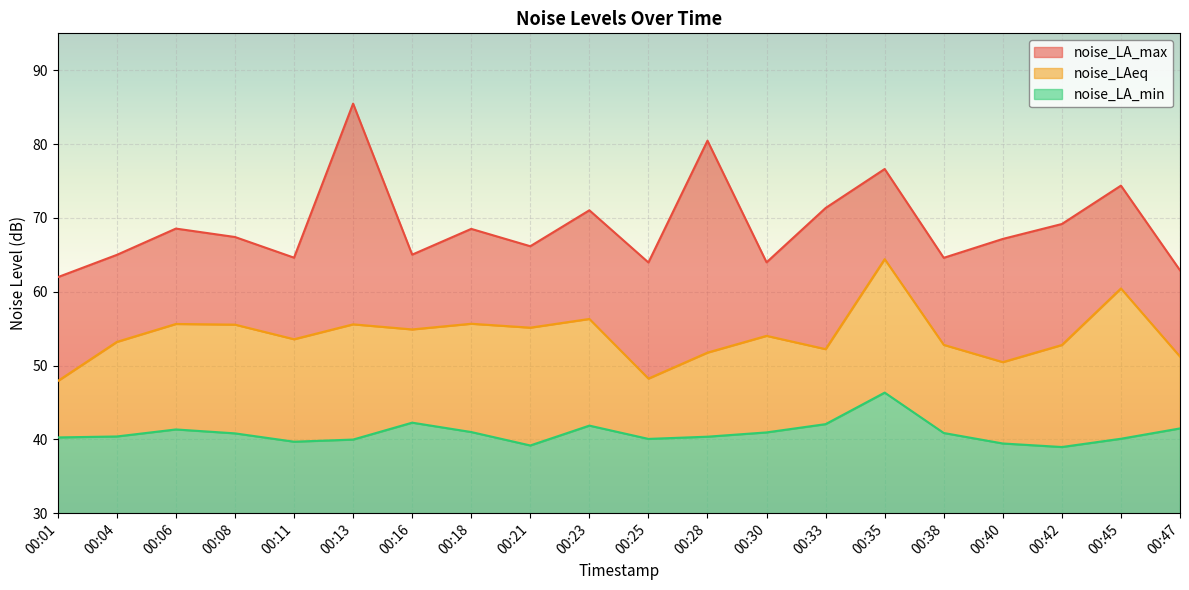

List the series in order of their peak value, highest first.

noise_LA_max, noise_LAeq, noise_LA_min